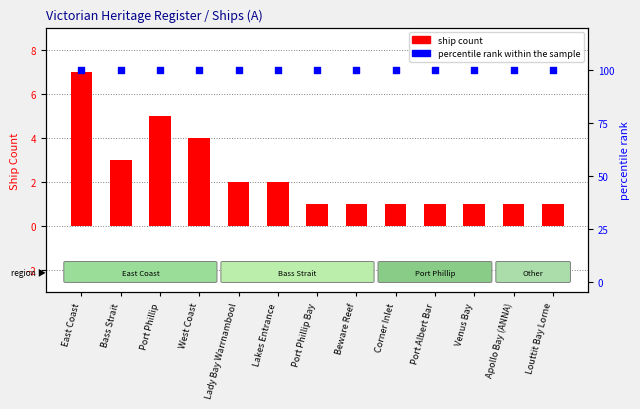

At which category is the sum across all series the highest?

East Coast